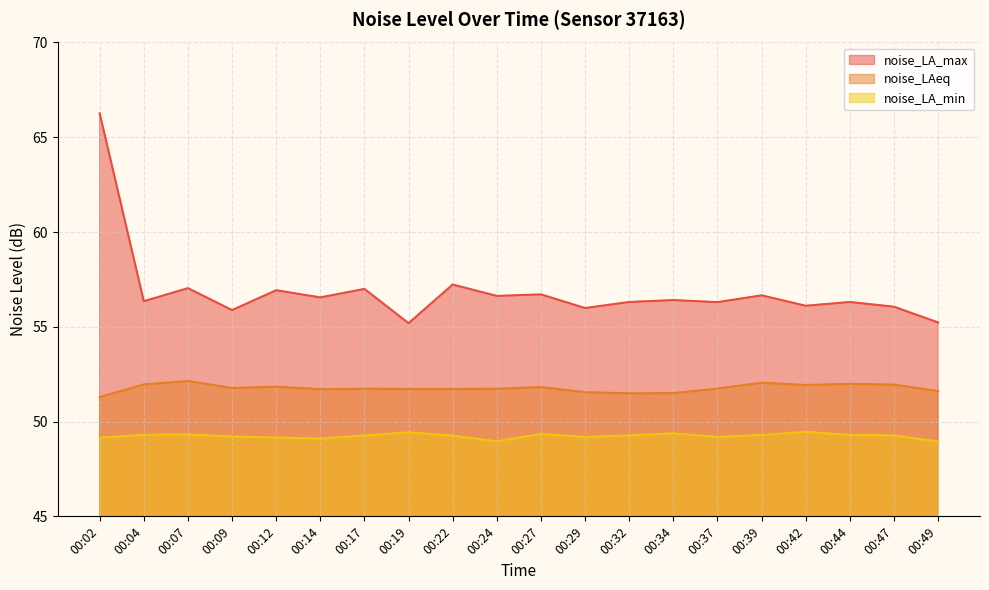

Reading left to right, extract all data points from this chart.

noise_LA_max: 00:02=66.3	00:04=56.4	00:07=57.0	00:09=55.9	00:12=56.9	00:14=56.5	00:17=57.0	00:19=55.2	00:22=57.2	00:24=56.6	00:27=56.7	00:29=56.0	00:32=56.3	00:34=56.4	00:37=56.3	00:39=56.7	00:42=56.1	00:44=56.3	00:47=56.1	00:49=55.2
noise_LAeq: 00:02=51.3	00:04=52.0	00:07=52.1	00:09=51.8	00:12=51.8	00:14=51.7	00:17=51.7	00:19=51.7	00:22=51.7	00:24=51.7	00:27=51.8	00:29=51.5	00:32=51.5	00:34=51.5	00:37=51.7	00:39=52.0	00:42=51.9	00:44=52.0	00:47=52.0	00:49=51.6
noise_LA_min: 00:02=49.1	00:04=49.3	00:07=49.3	00:09=49.2	00:12=49.2	00:14=49.1	00:17=49.3	00:19=49.4	00:22=49.3	00:24=49.0	00:27=49.4	00:29=49.2	00:32=49.3	00:34=49.4	00:37=49.2	00:39=49.3	00:42=49.5	00:44=49.3	00:47=49.3	00:49=49.0